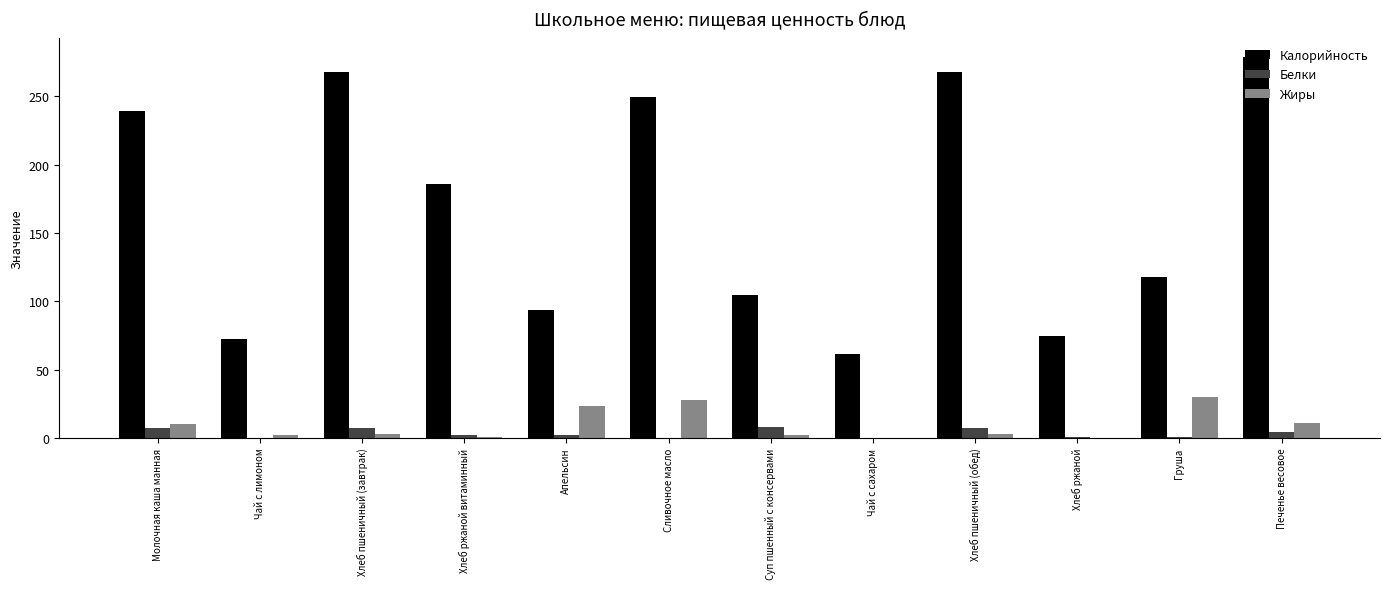

How many data points in Белки are above 2?

6